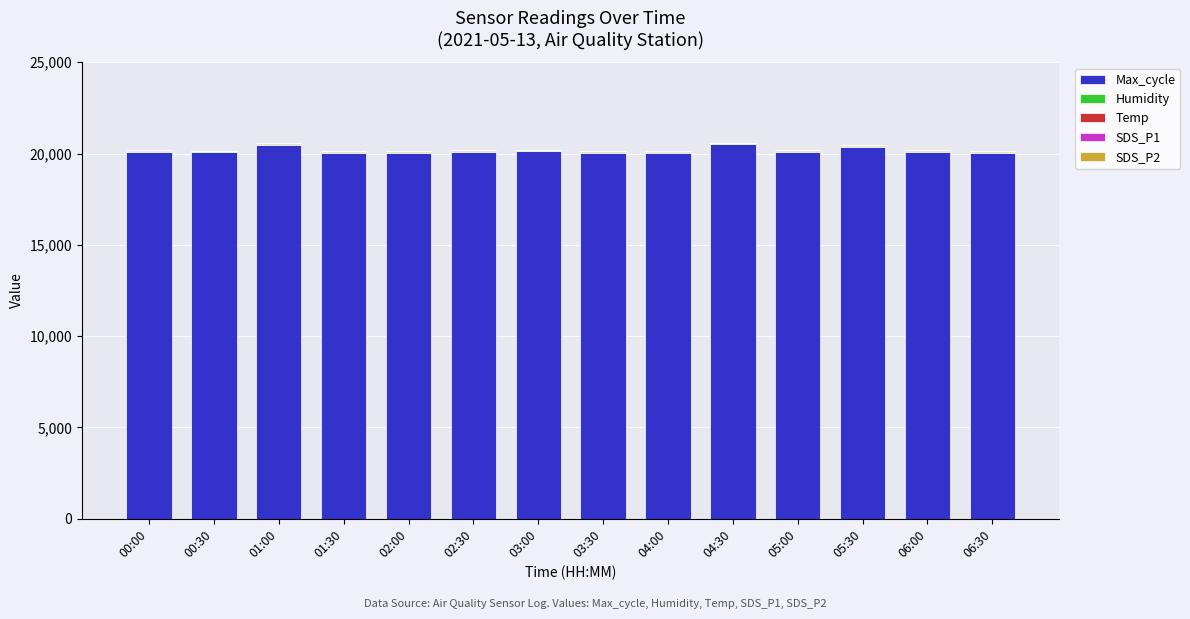

What is the maximum value for Max_cycle?

20501.0